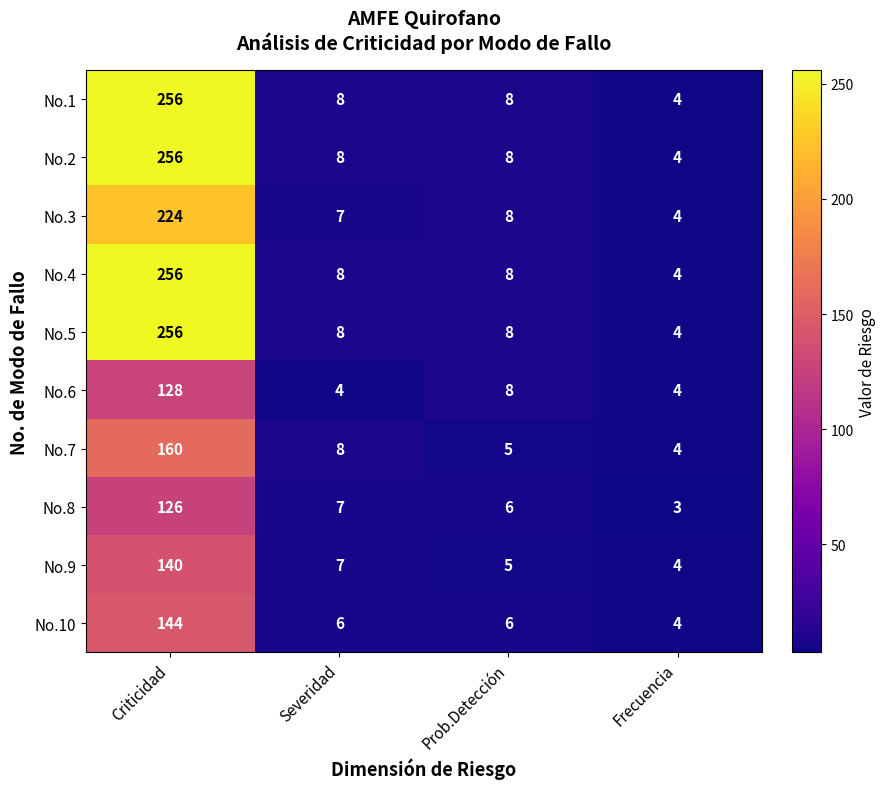

What is the sum of the No.6 values at Severidad and Frecuencia?

8